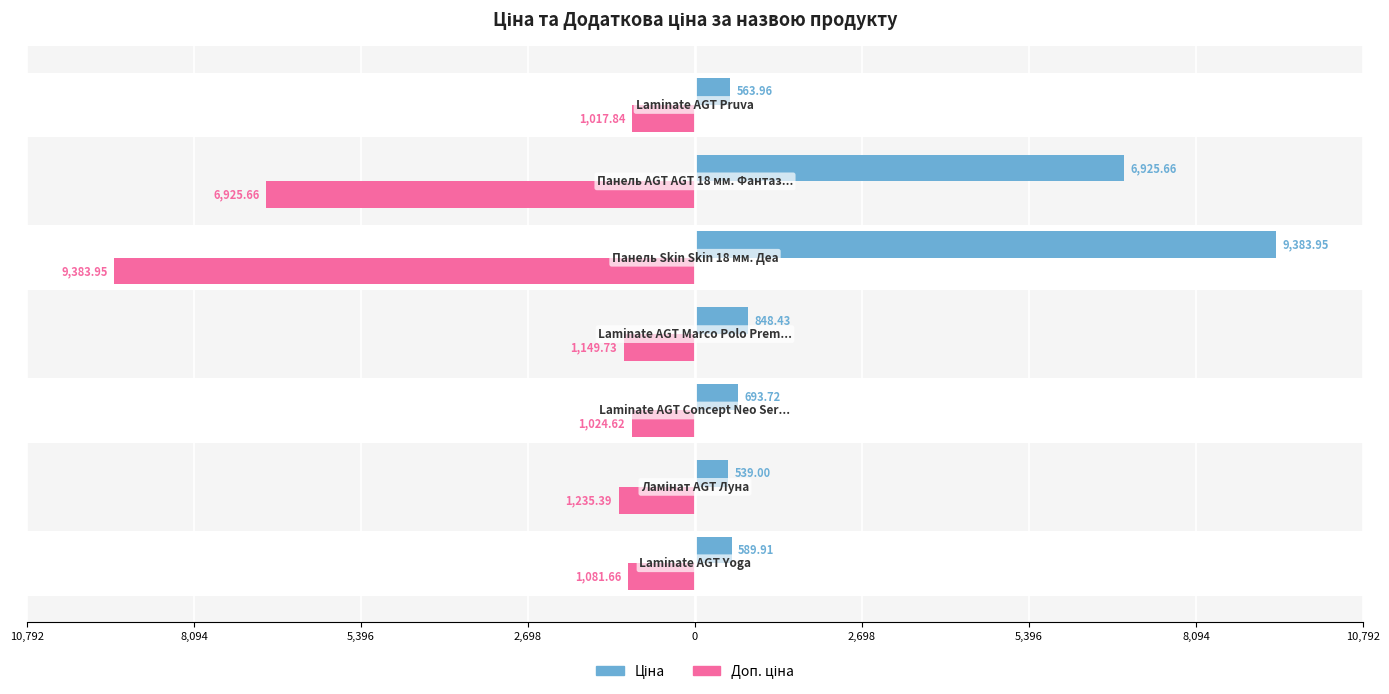

What is the difference between the maximum and minimum values in the Ціна series?

8845.0